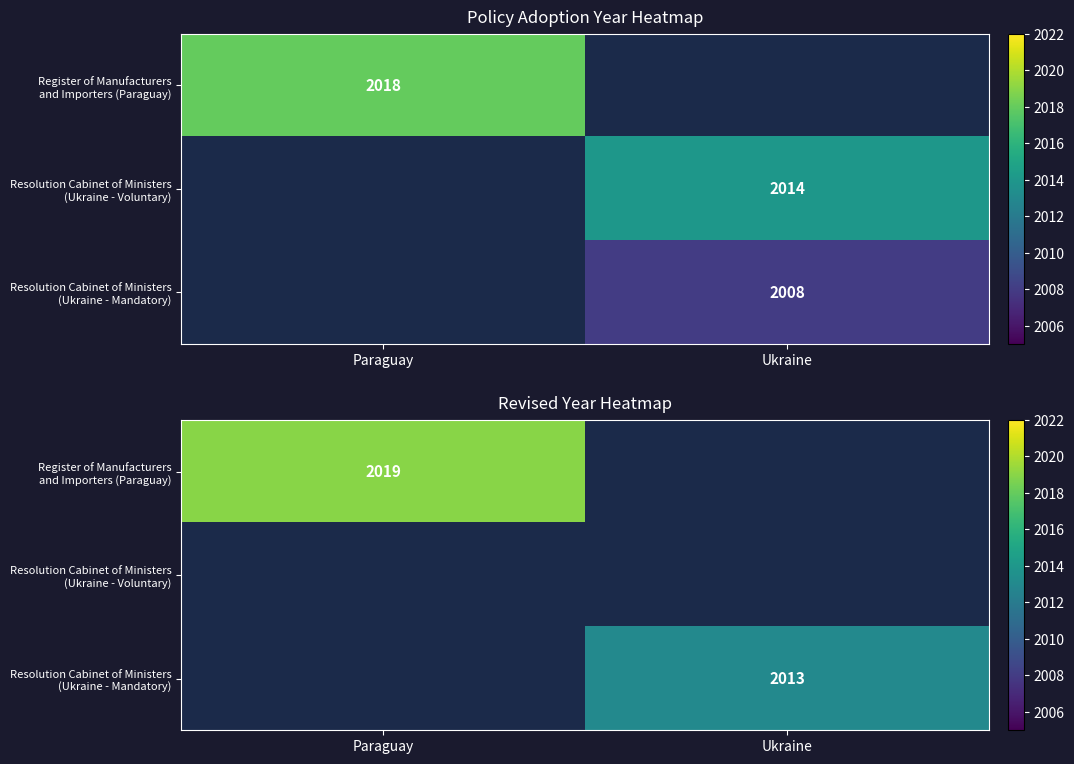

The Resolution Cabinet of Ministers (Ukraine - Mandatory) series shows 2013.0 at Ukraine. True or false?

True